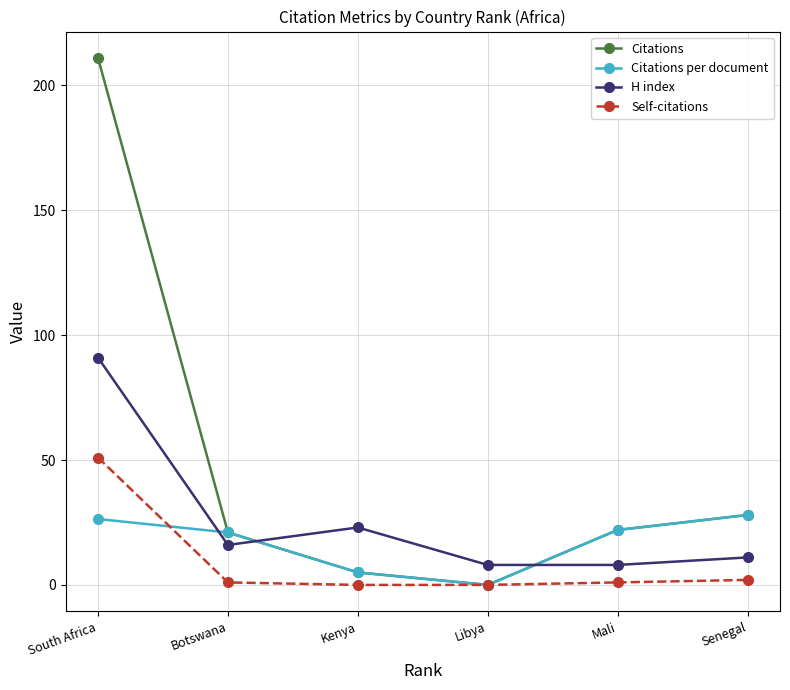

Which label corresponds to the largest value in the chart?

South Africa